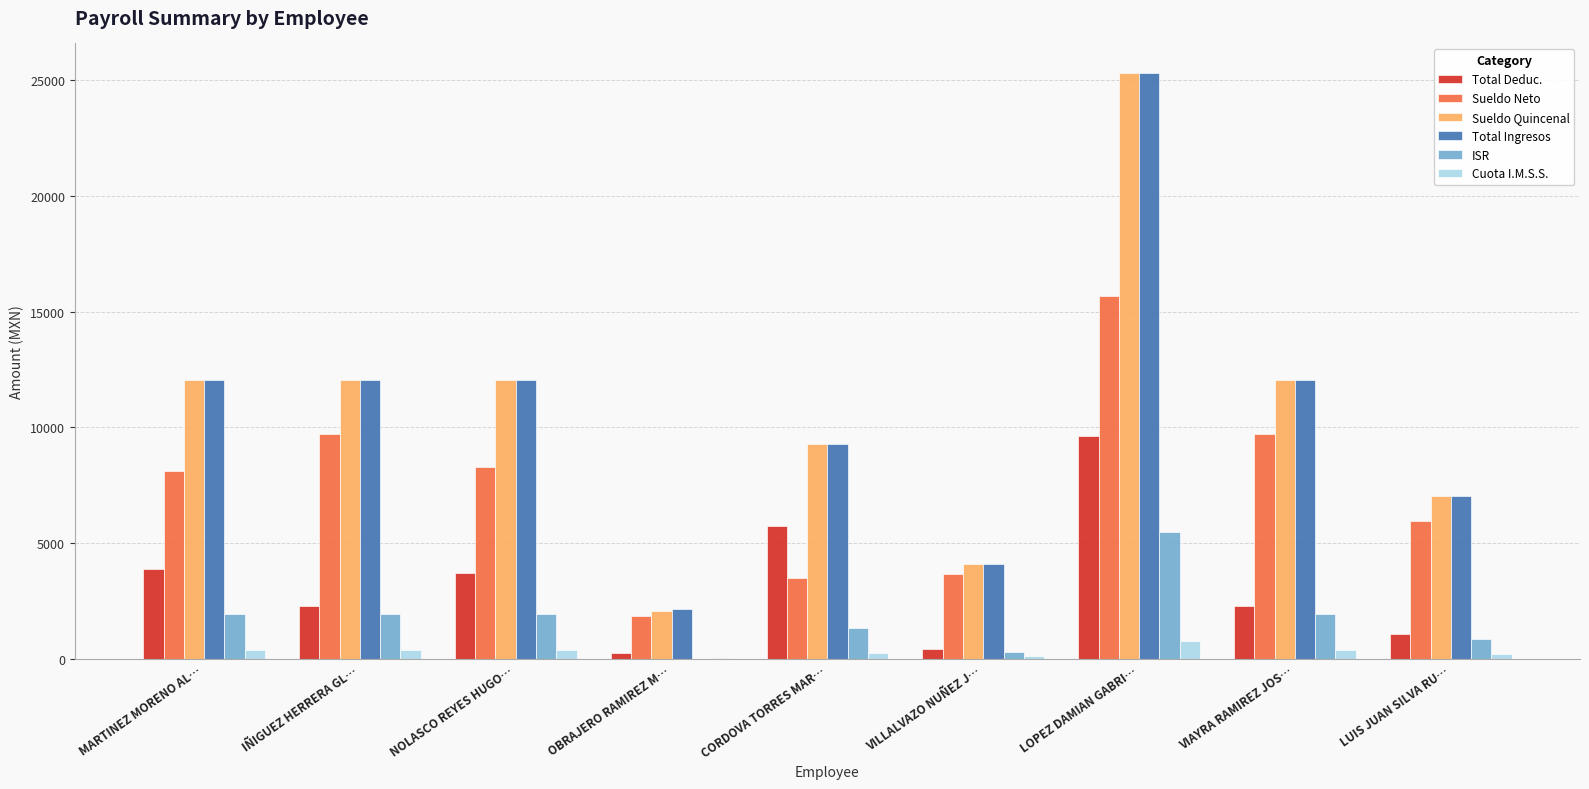

Between IÑIGUEZ HERRERA GL… and OBRAJERO RAMIREZ M…, which series saw the biggest shift?

Sueldo Quincenal